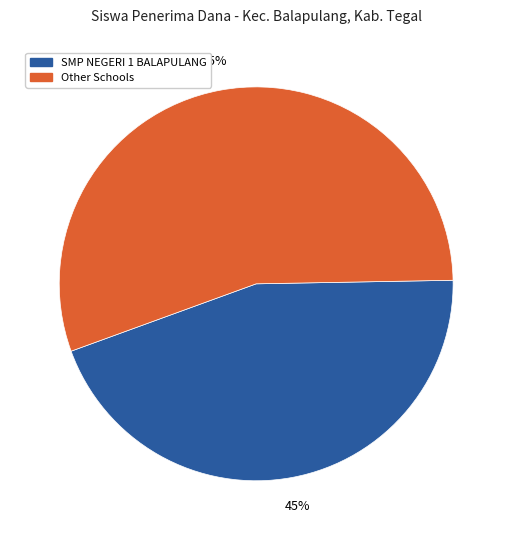

To the nearest percent, what is the combined percentage of SMP NEGERI 1 BALAPULANG and Other Schools?

100%